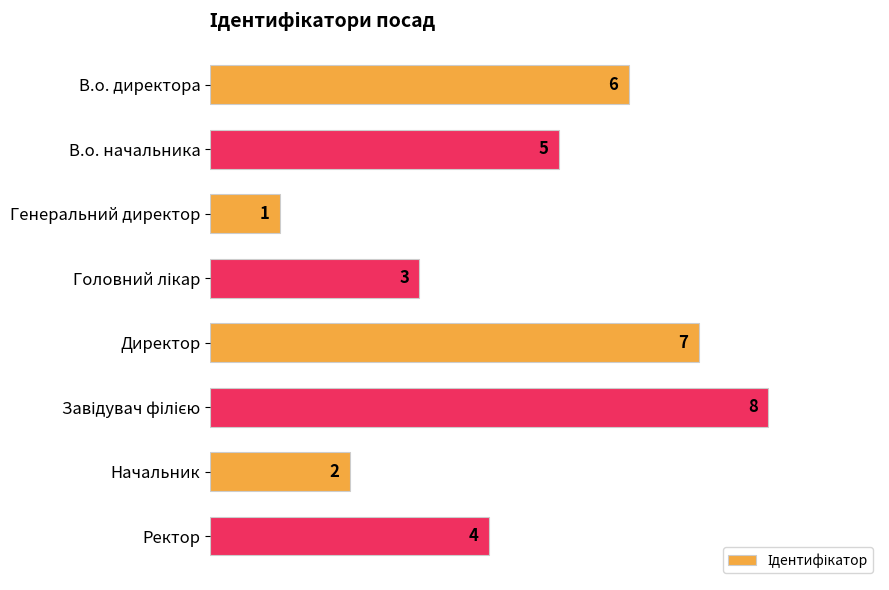

How many values are below 5?

4